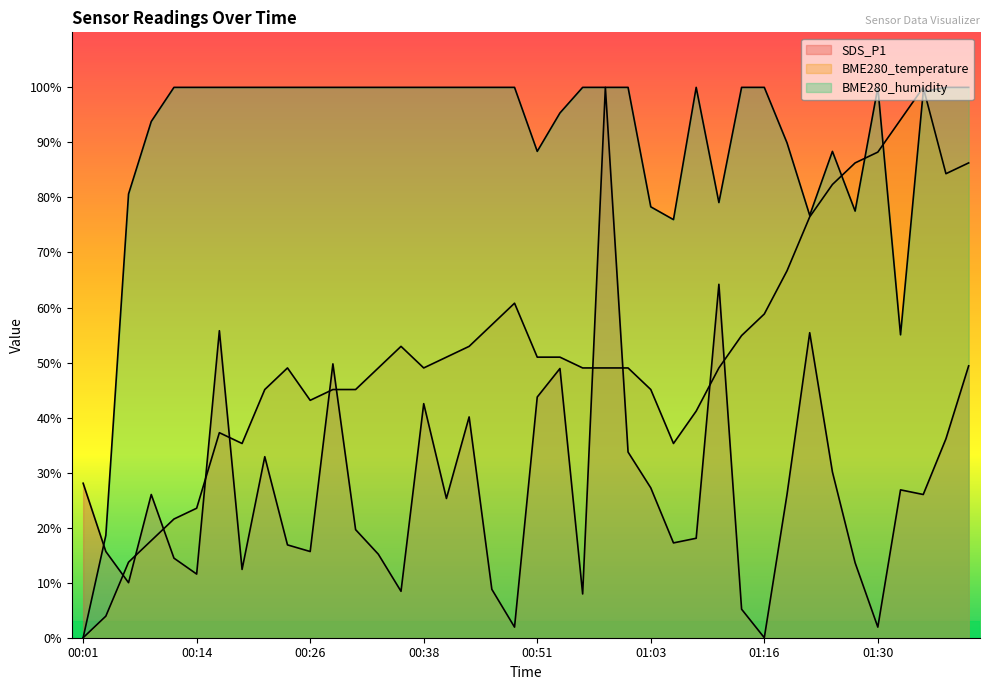

Read the BME280_temperature value at 00:38.

49.0